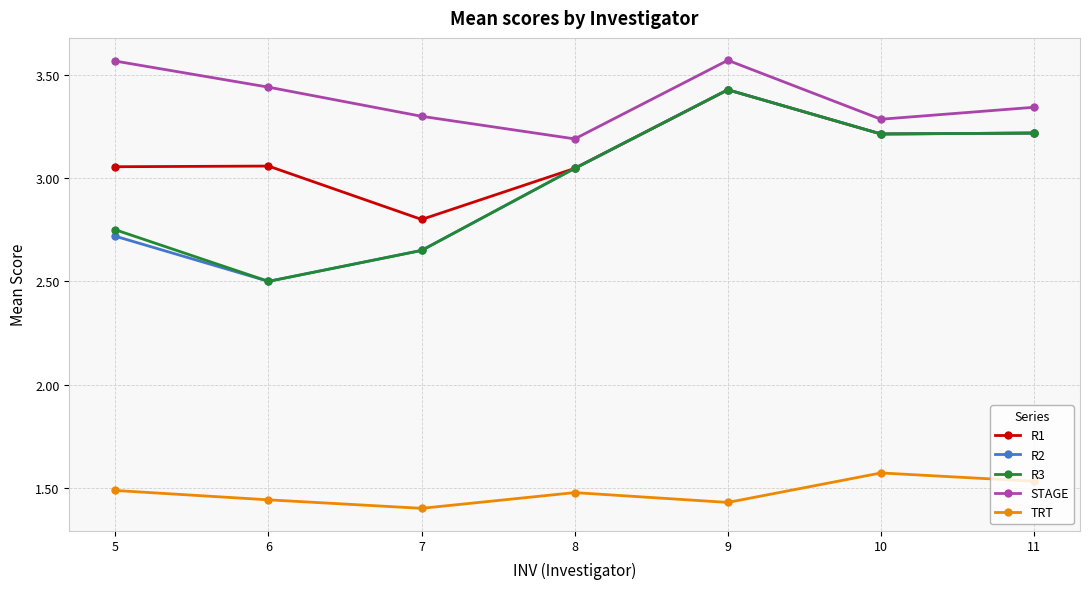

What is the sum of the R1 values at 11 and 7?

6.0